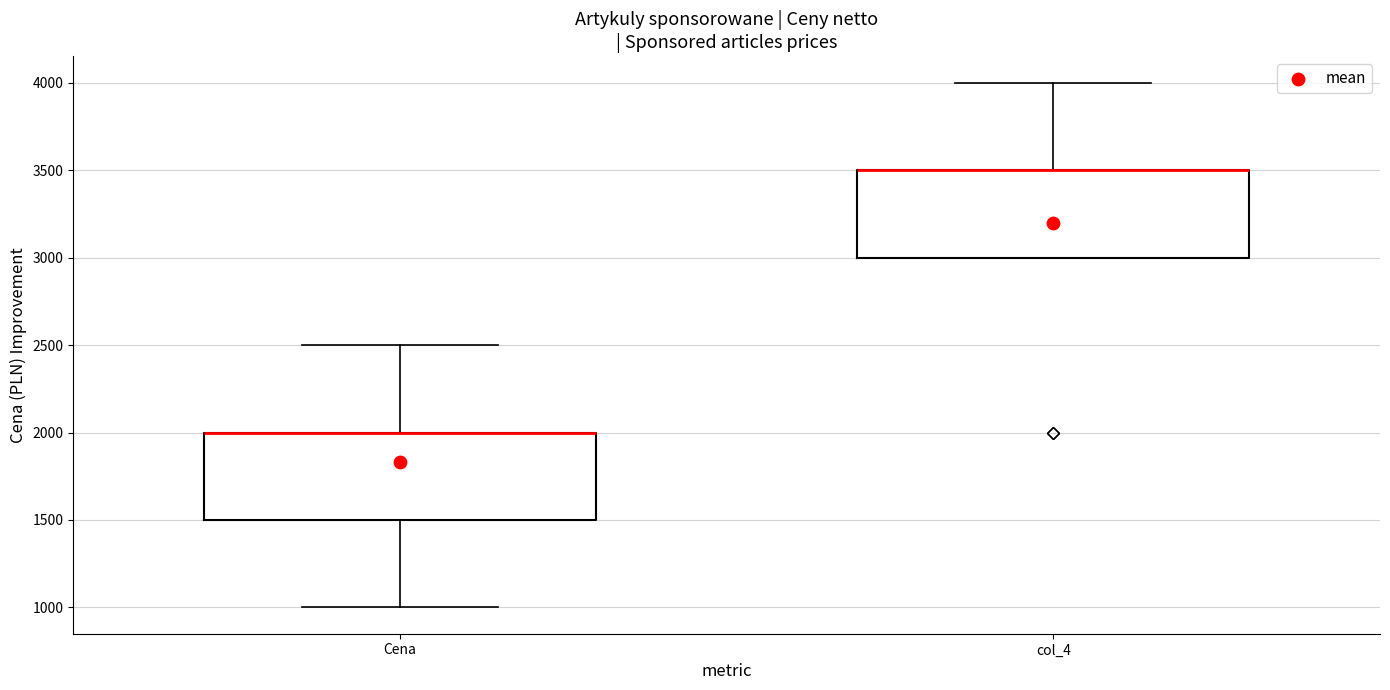

Reading left to right, read every box against the y-axis: the position of its median line, the range the box covers, and the ends of its whiskers. The values are not printed on the chart, so give them approximately, as read against the axis.

Cena: median 2000 (drawn on the box's upper edge), box 1500 to 2000, whiskers 1000 to 2500
col_4: median 3500 (drawn on the box's upper edge), box 3000 to 3500, whiskers 3000 to 4000